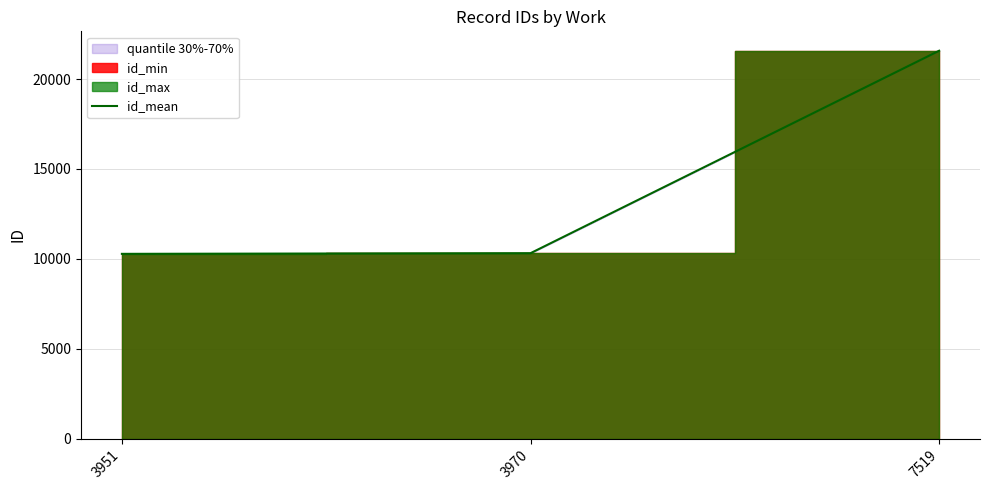

What is the sum of all values?

42157.2